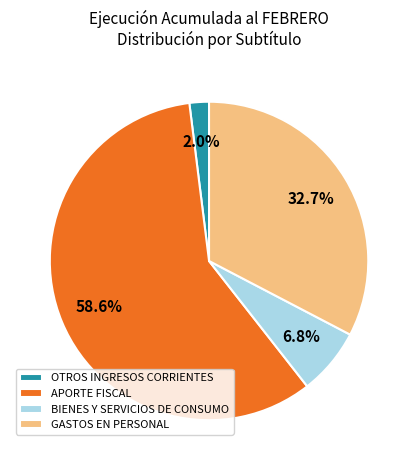

Is it true that BIENES Y SERVICIOS DE CONSUMO is 1% of the pie?

False